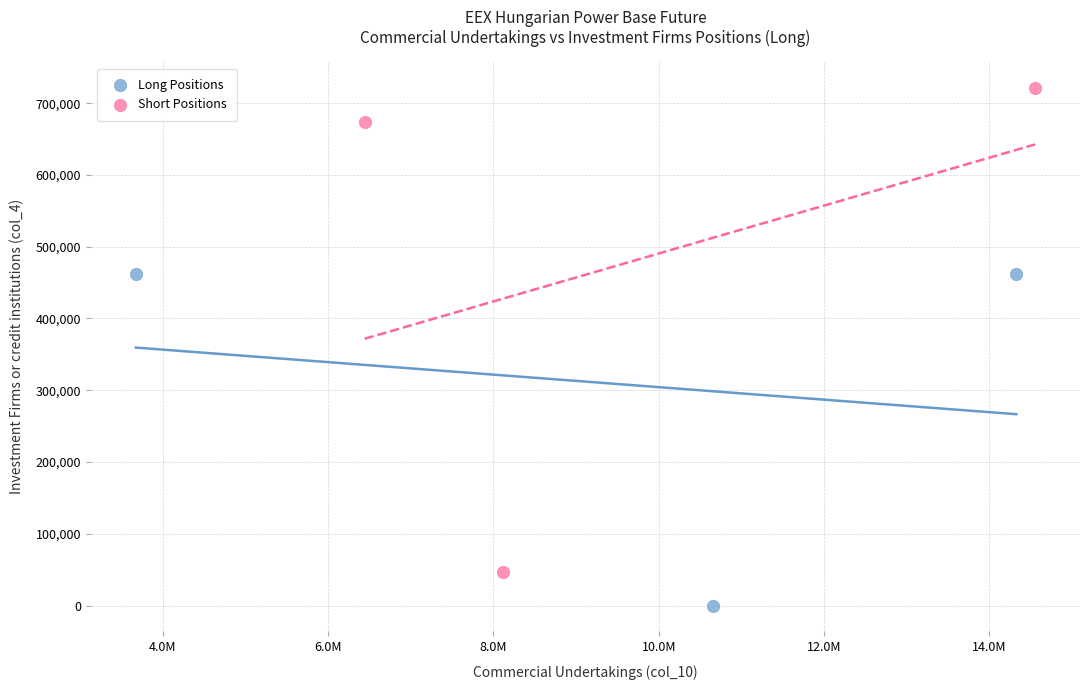

Which series contains the lowest Y value?

Long Positions